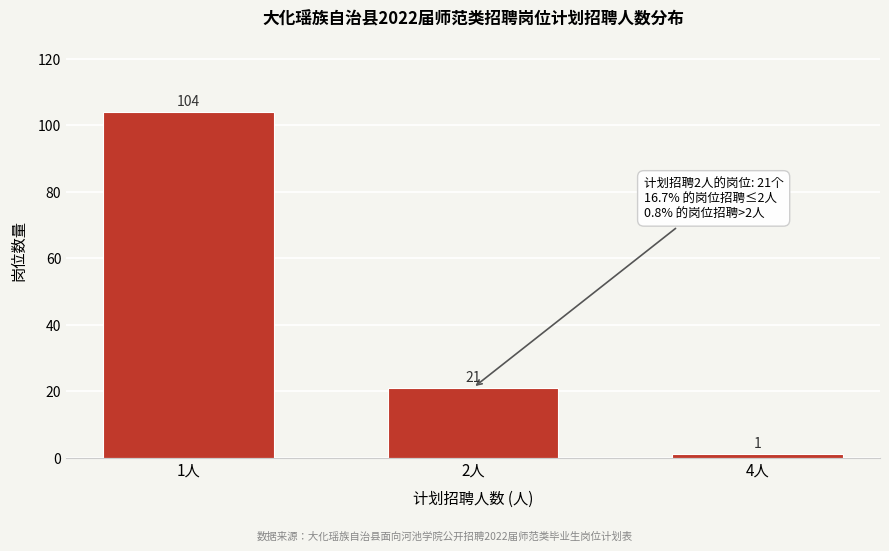

Reading left to right, what are all the values shown in this chart?

104	21	1